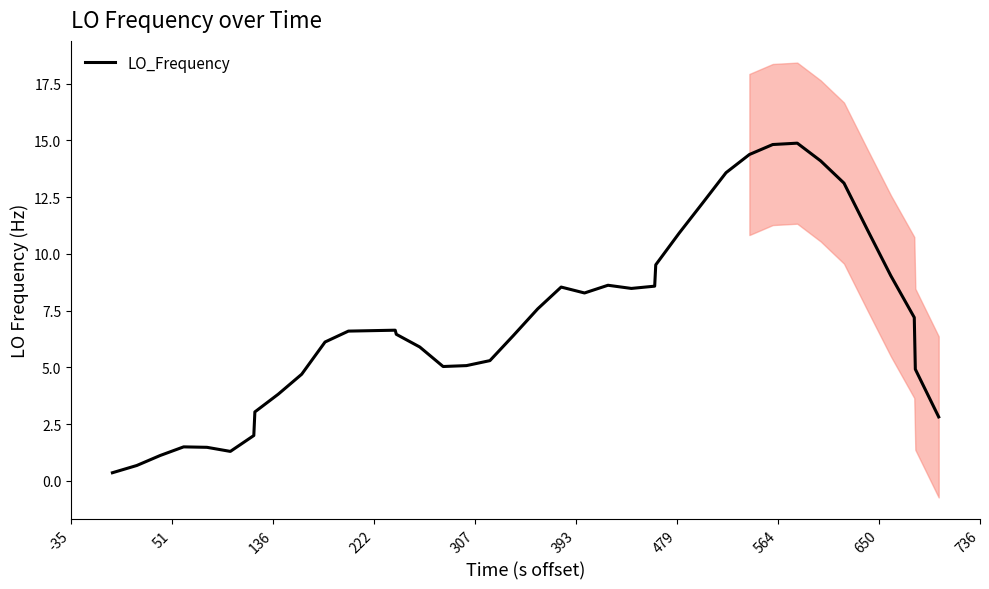

What is the highest value of the LO_Frequency series?

14.9